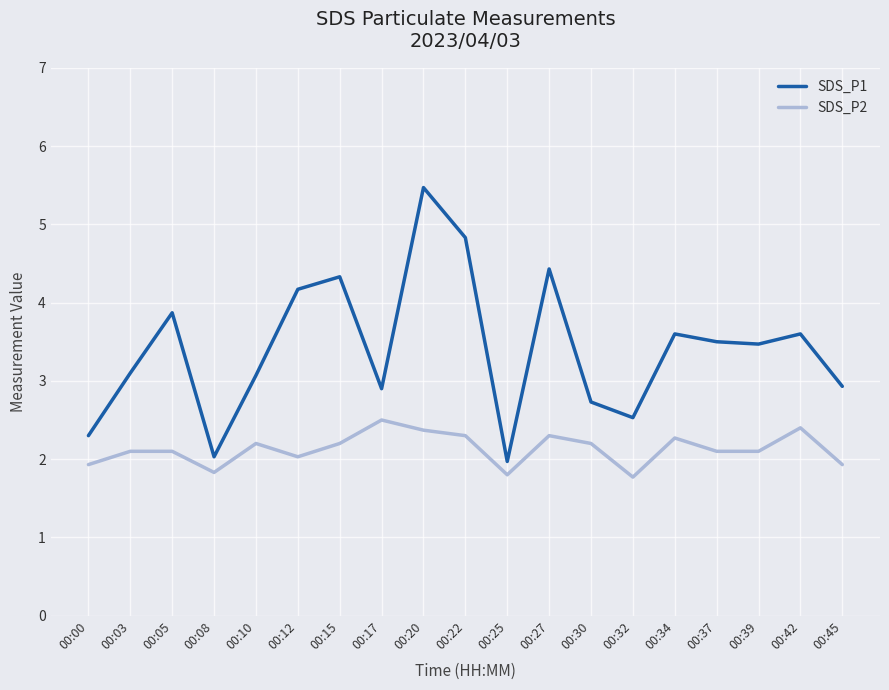

At which label does SDS_P1 reach its minimum?

00:25